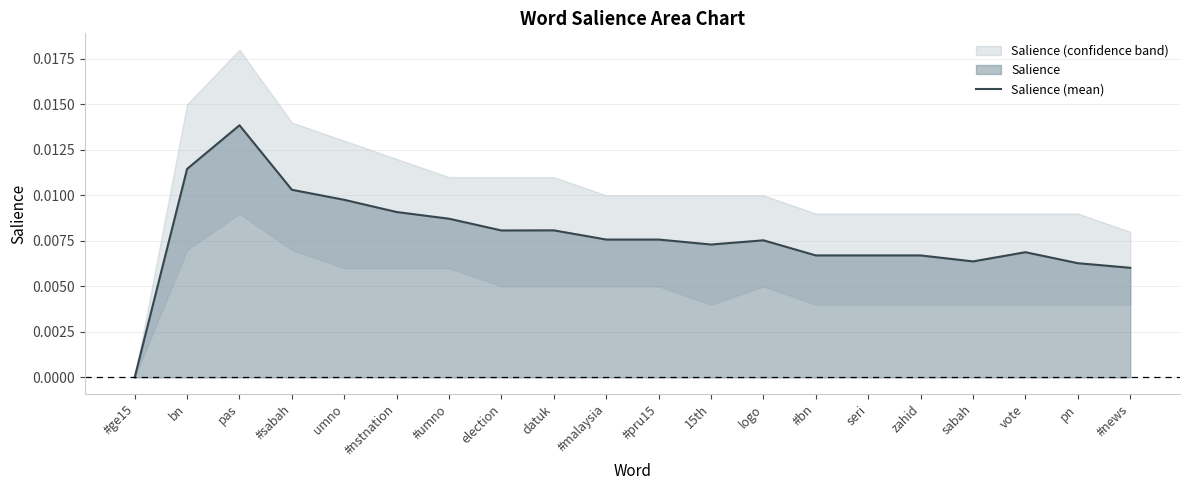

Count the values in the range 0 to 1.

20